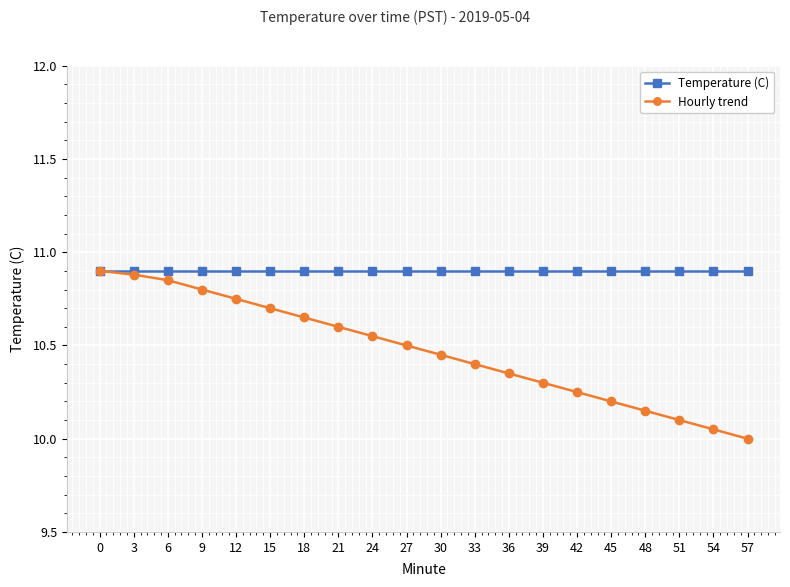

Is the value of Hourly trend at 9 greater than the value of Temperature (C) at 27?

No